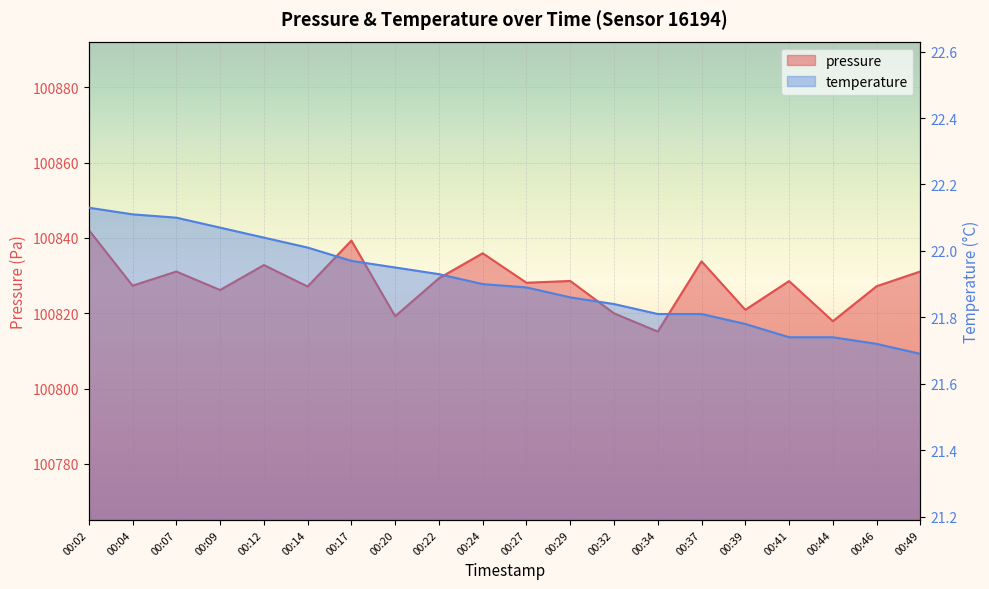

Which category has the highest value across all series?

00:02